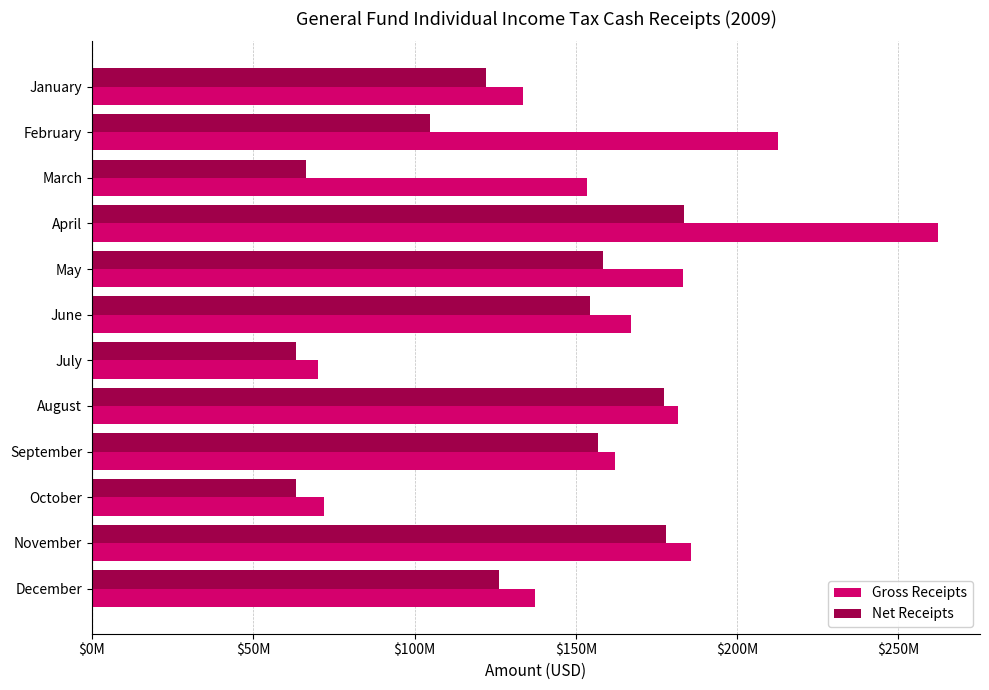

What are all the series names shown in the legend?

Gross Receipts, Net Receipts